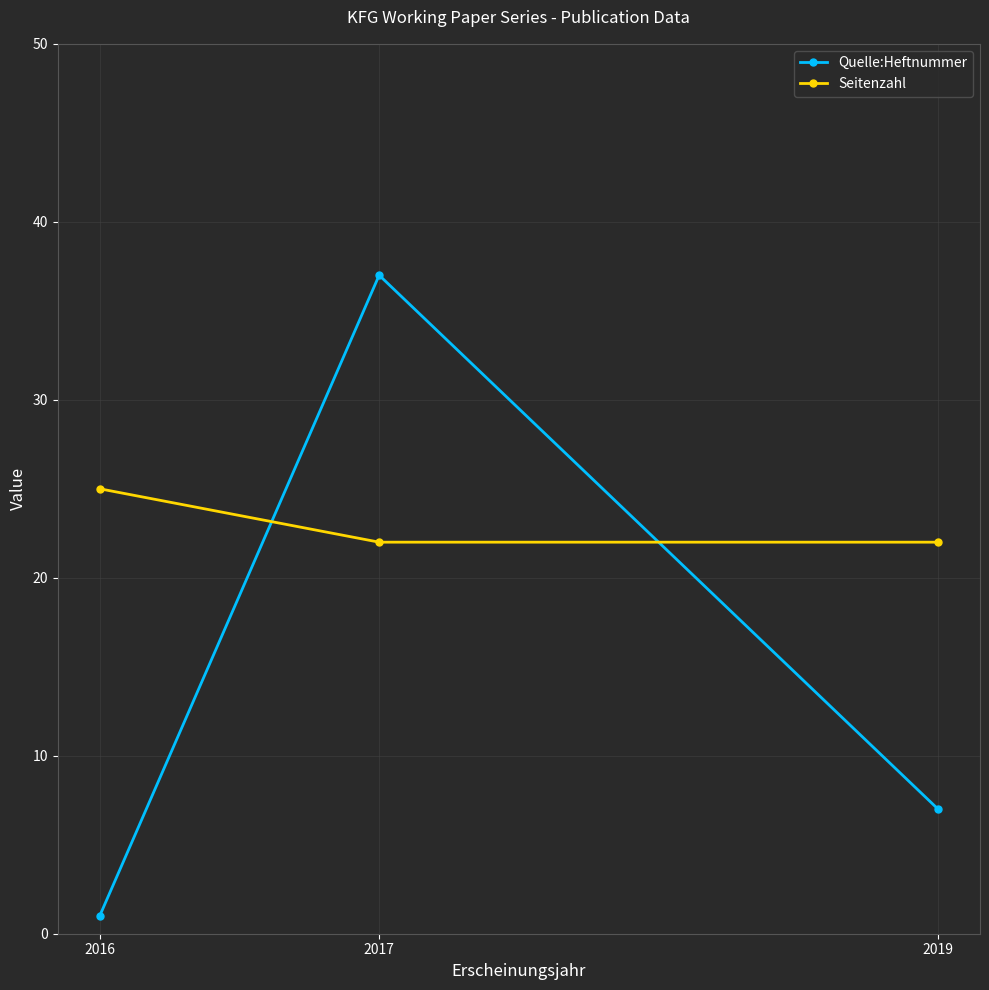

Count the Quelle:Heftnummer values in the range 1 to 37.

3